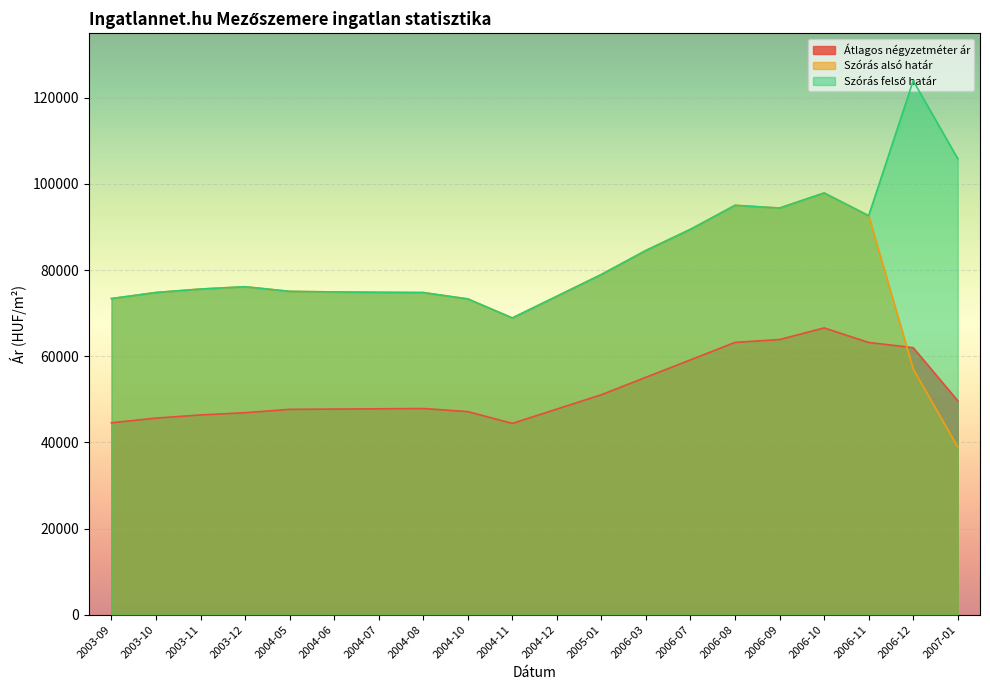

True or false: Átlagos négyzetméter ár and Szórás alsó határ cross at least once.

True